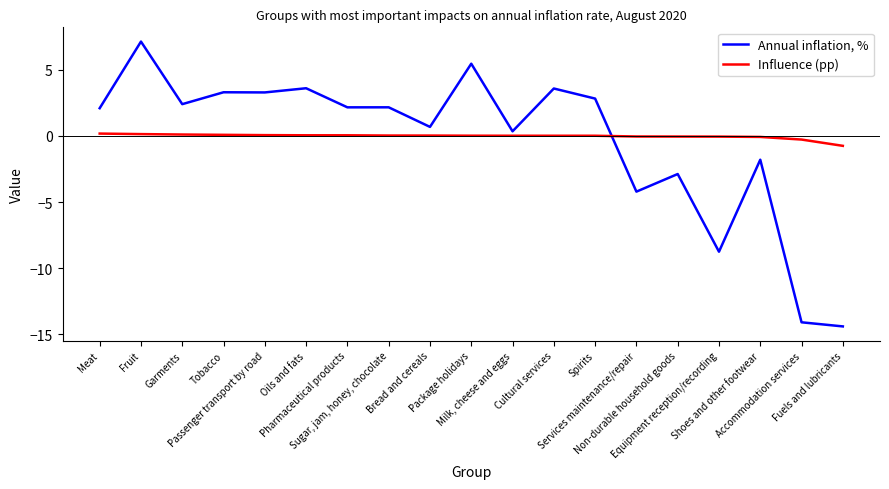

Between which two adjacent categories do Annual inflation, % and Influence (pp) first intersect?

Spirits and Services maintenance/repair